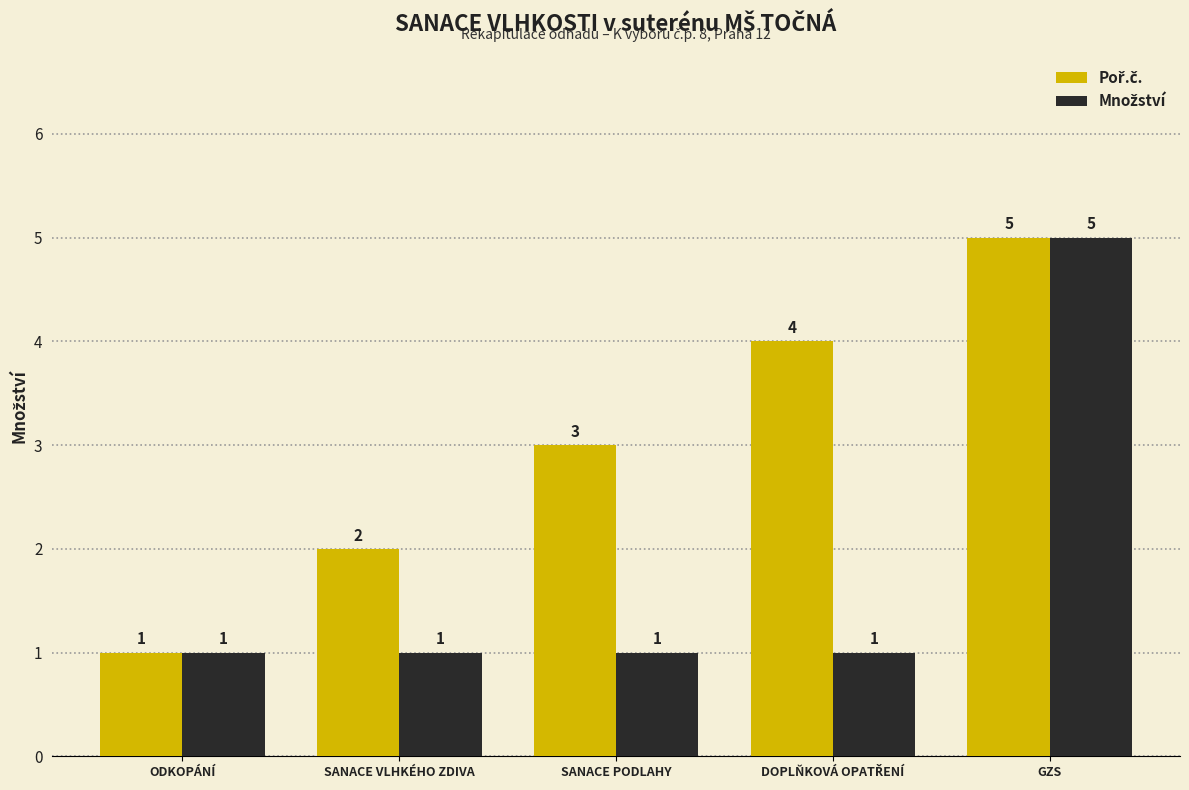

At which category is the sum across all series the highest?

GZS